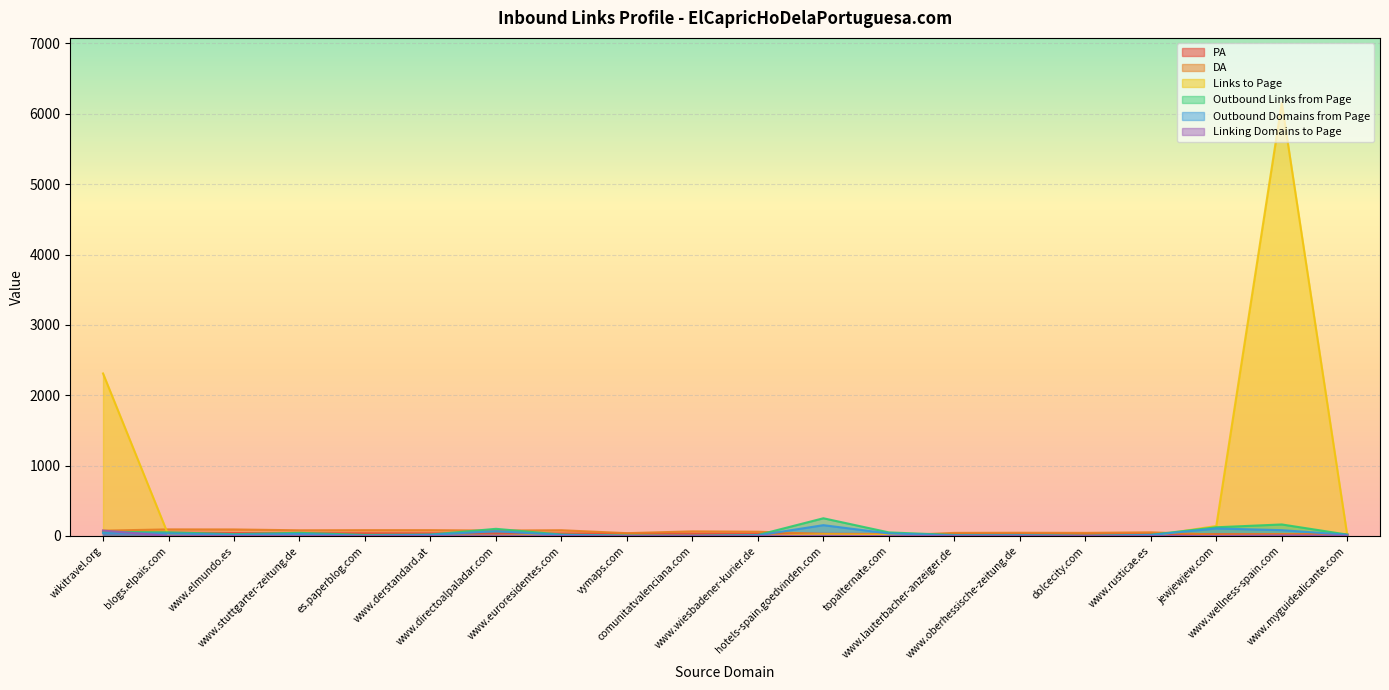

Which category has the lowest value across all series?

www.elmundo.es